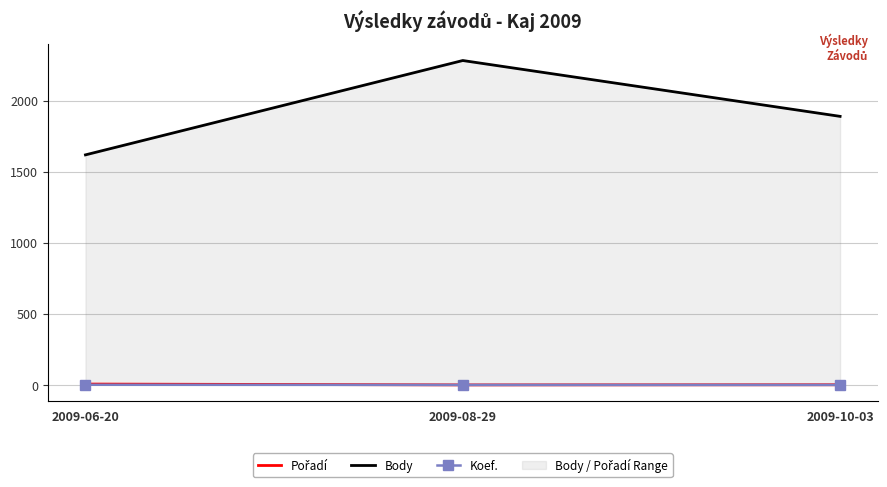

What is the label of the 1st point from the left?

2009-06-20